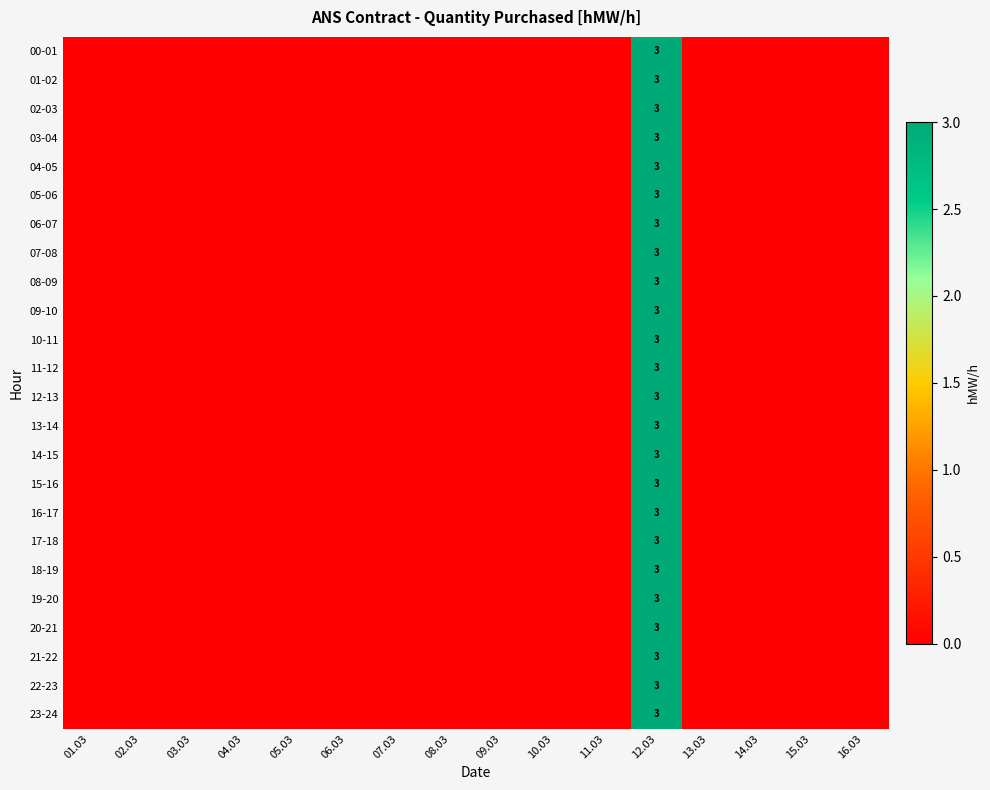

Which label corresponds to the smallest value in the chart?

01.03